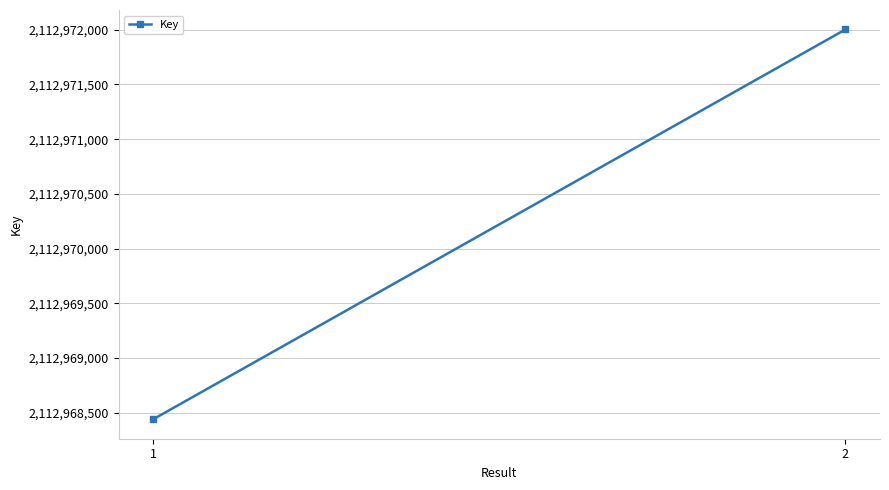

How many lines are shown in the chart?

1